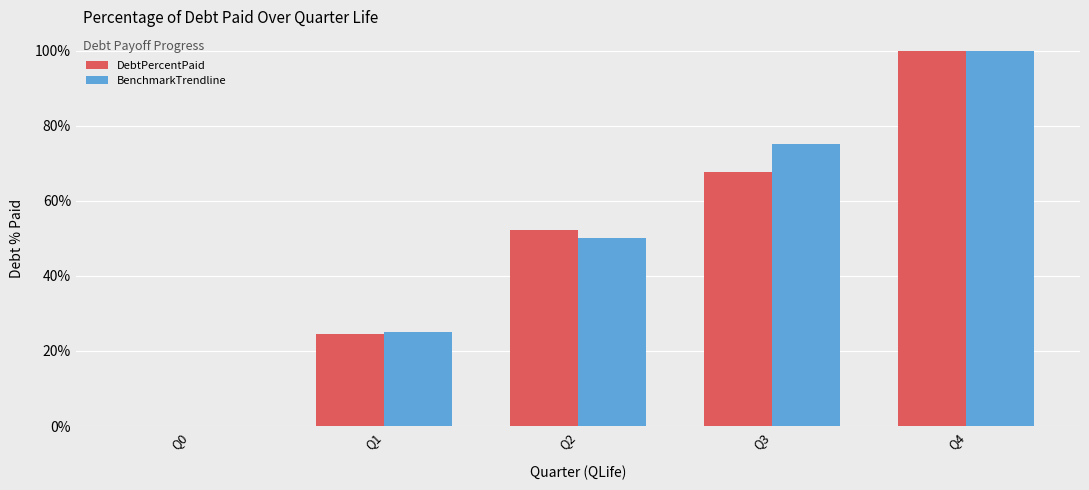

Reading right to left, transcribe all the data shown in this chart.

DebtPercentPaid: 100.0	67.7	52.3	24.6	0.0
BenchmarkTrendline: 100.0	75.0	50.0	25.0	0.0